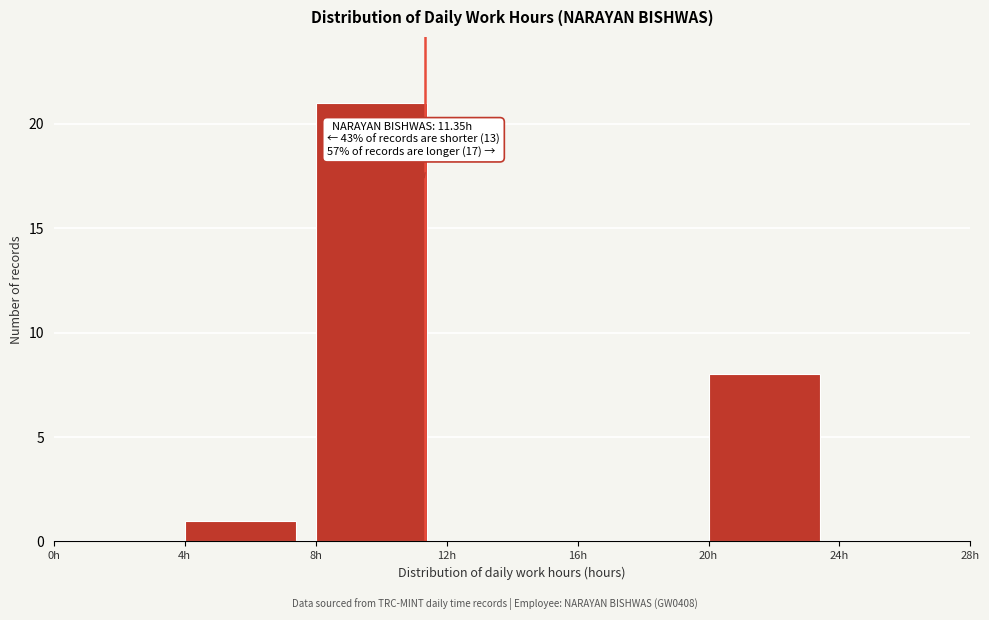

Over which range of the x-axis is the bar tallest?

8 to 12